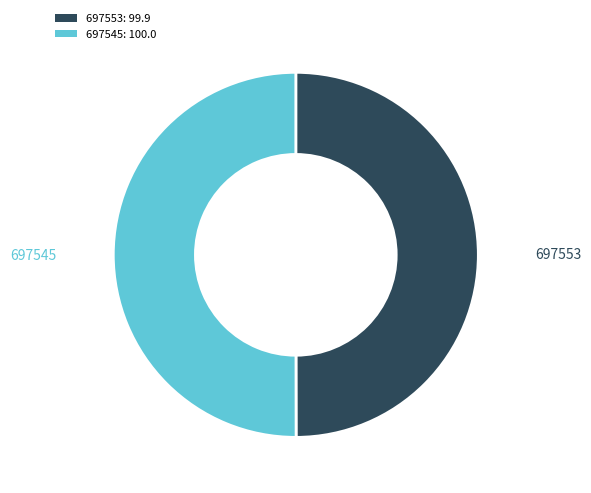

Approximately how many times larger is the value at 697553 compared to 697545?

1.0